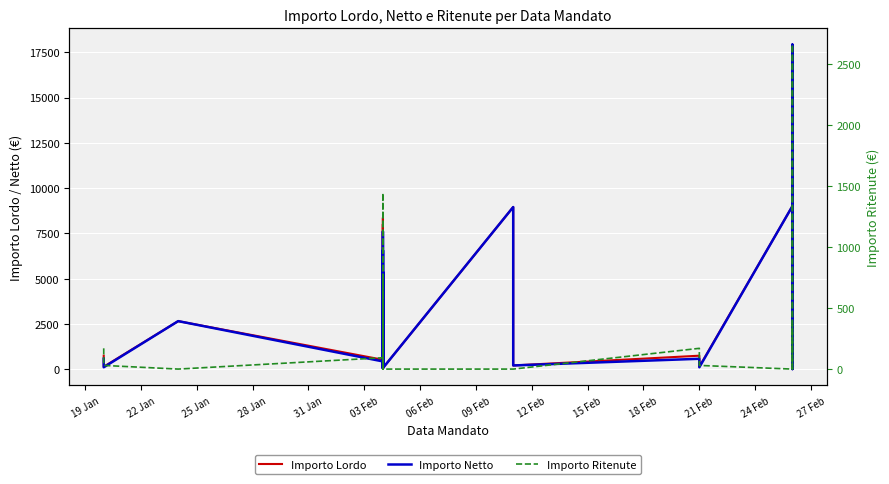

Which series has the largest range (max minus min)?

Importo Lordo